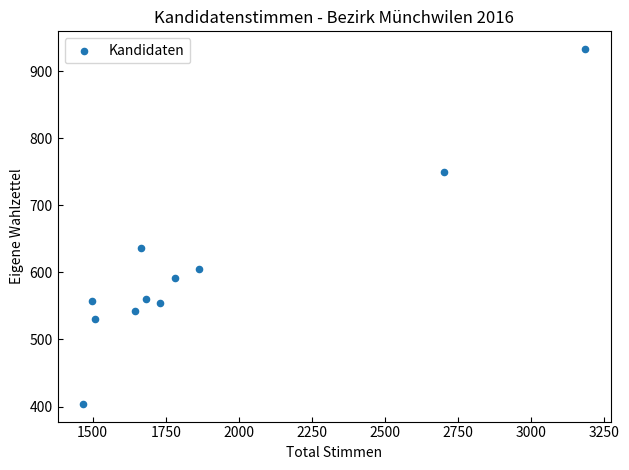

What Y value in the scatter plot is closest to 668?

636